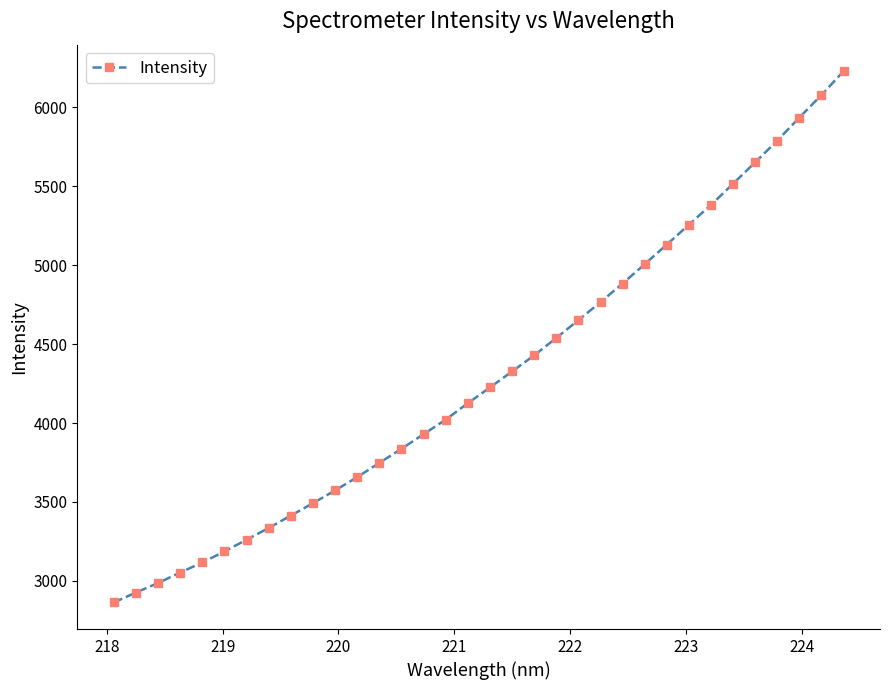

What is the difference between the maximum and second lowest values?

3301.4